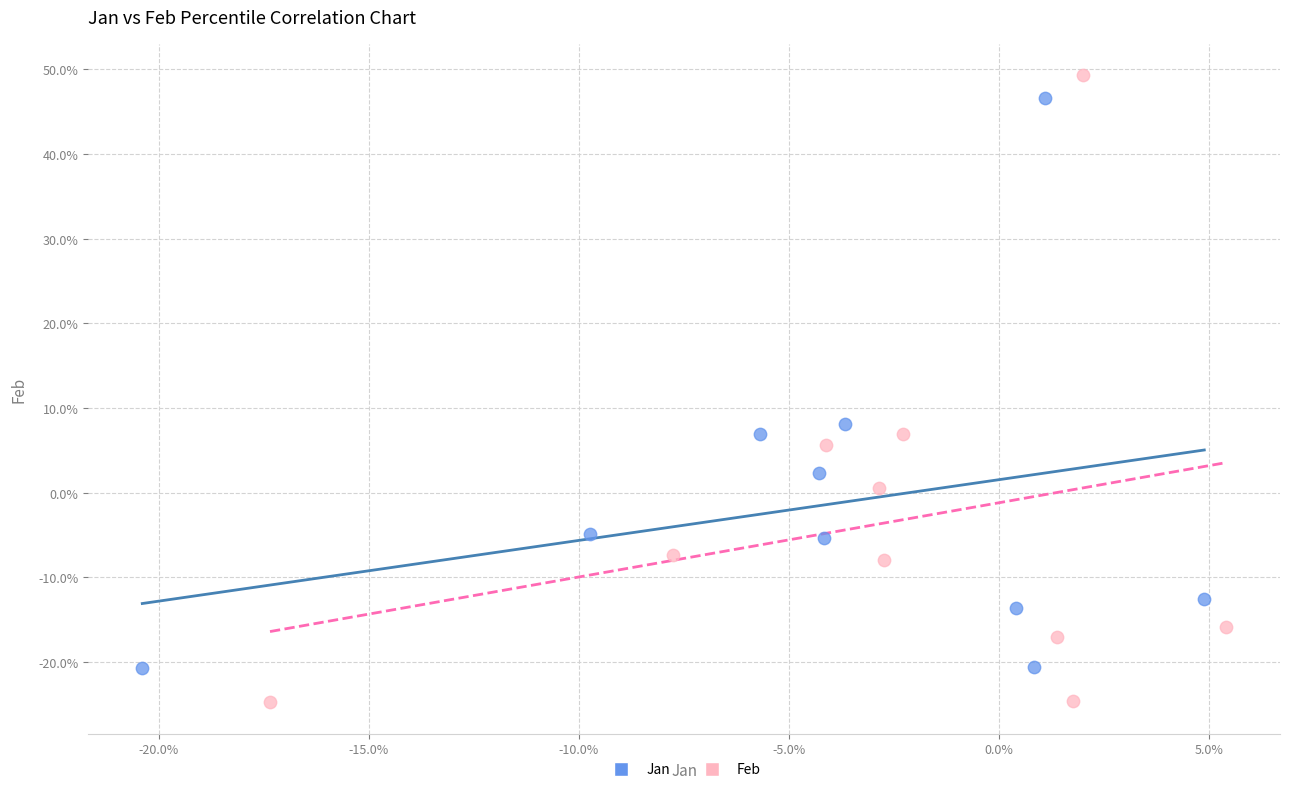

What are all the series names shown in the legend?

Jan, Feb